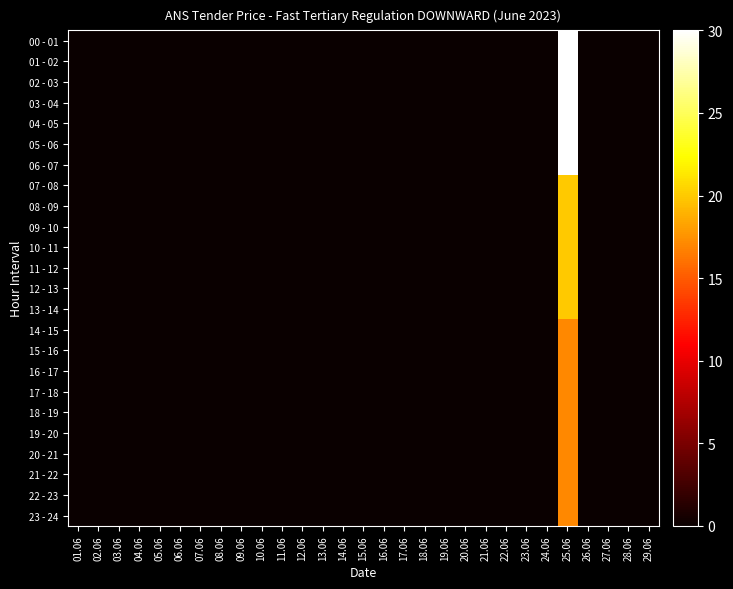

Which series has the largest range (max minus min)?

00 - 01